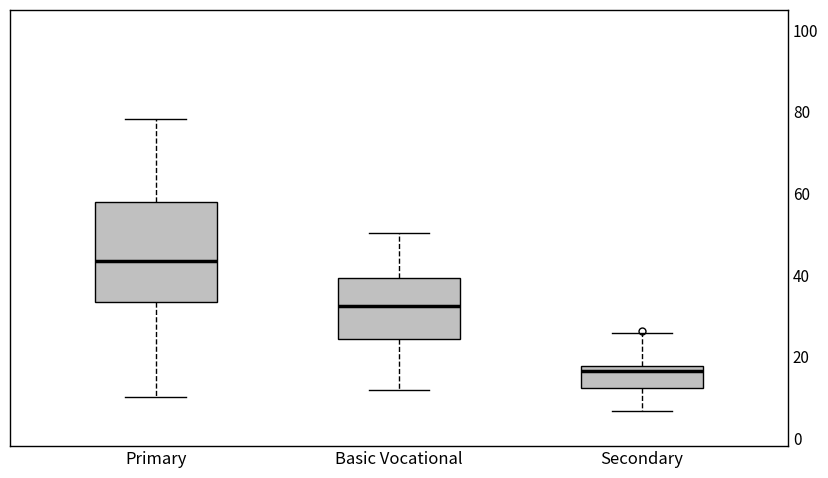

Where does the upper whisker of the box for Primary end on the y-axis? The values are not printed on the chart, so give them approximately, as read against the axis.

78